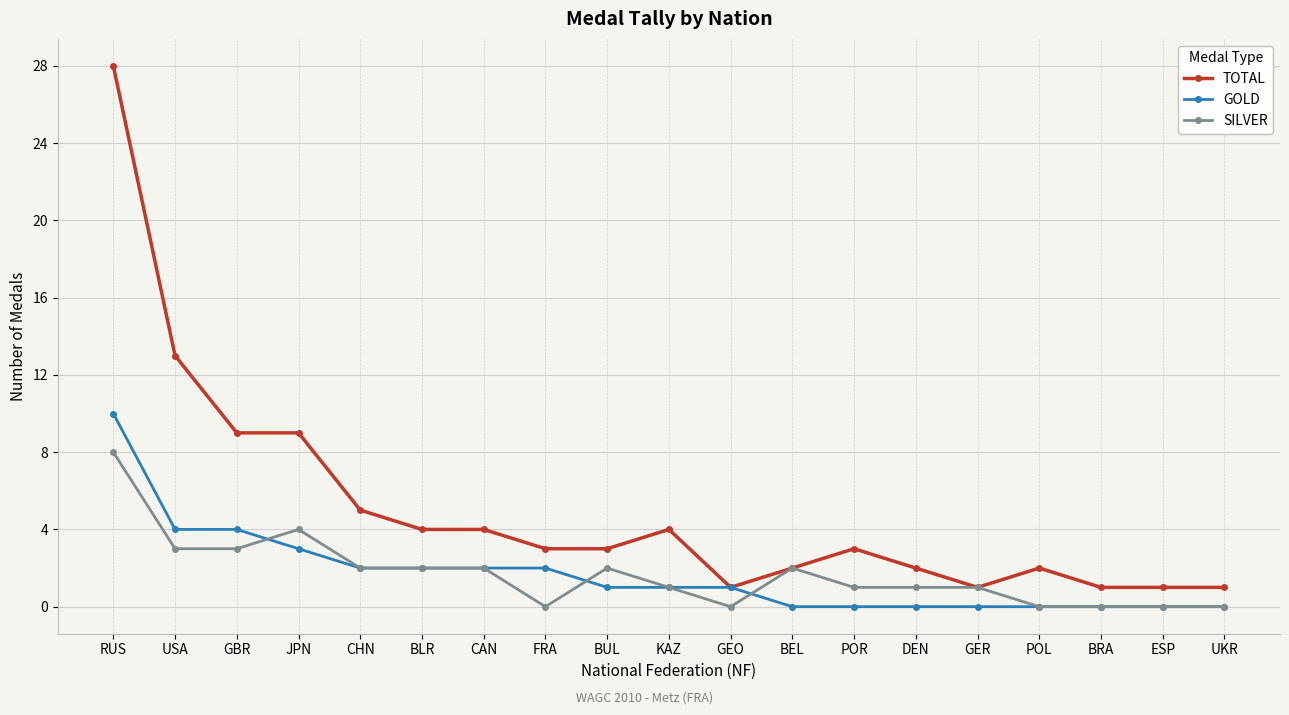

How many lines are shown in the chart?

3